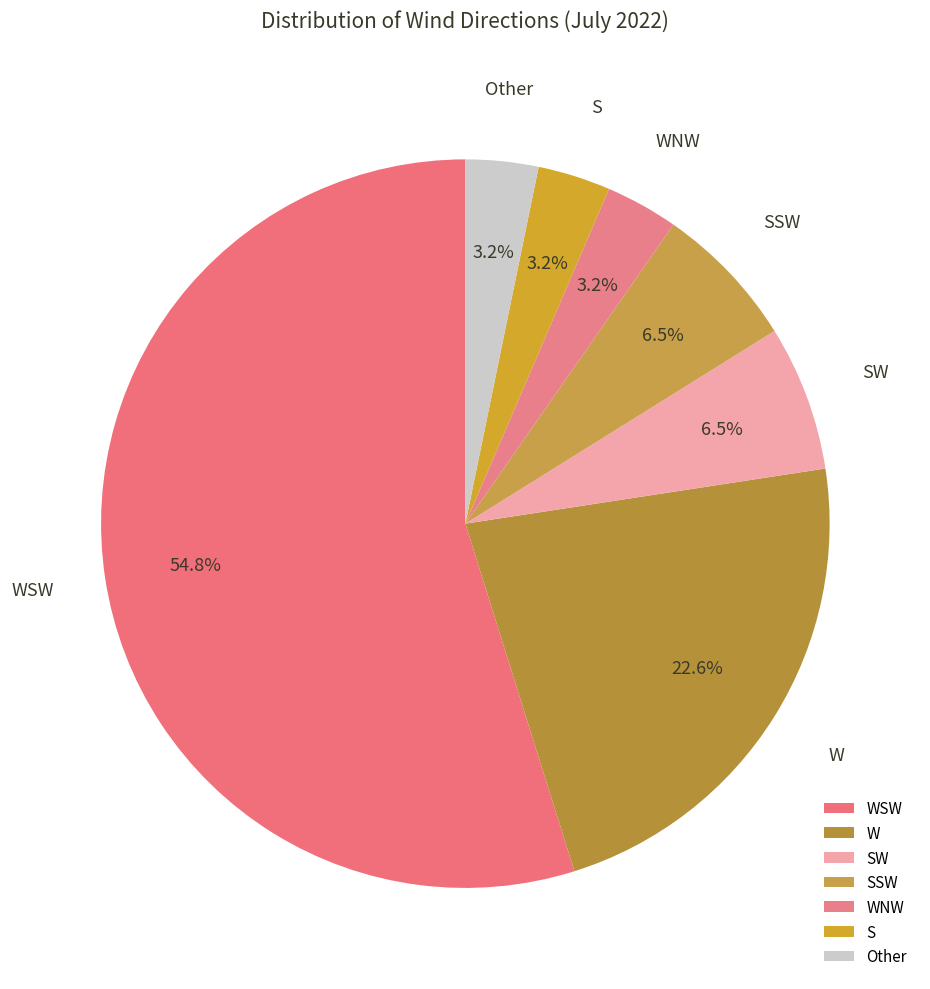

Does any single category account for the majority?

Yes